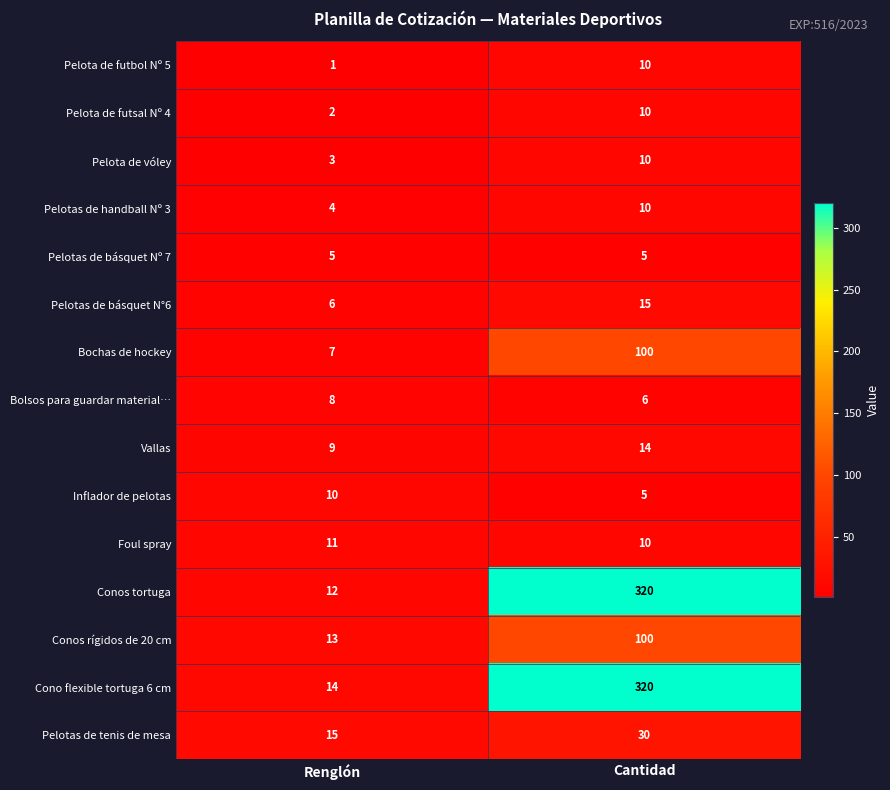

True or false: Pelotas de tenis de mesa has a value of 15 at Cantidad.

False